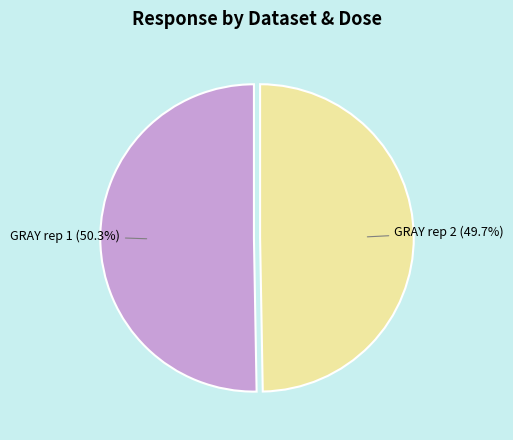

Do GRAY rep 1 and GRAY rep 2 together represent more than half of the pie?

Yes